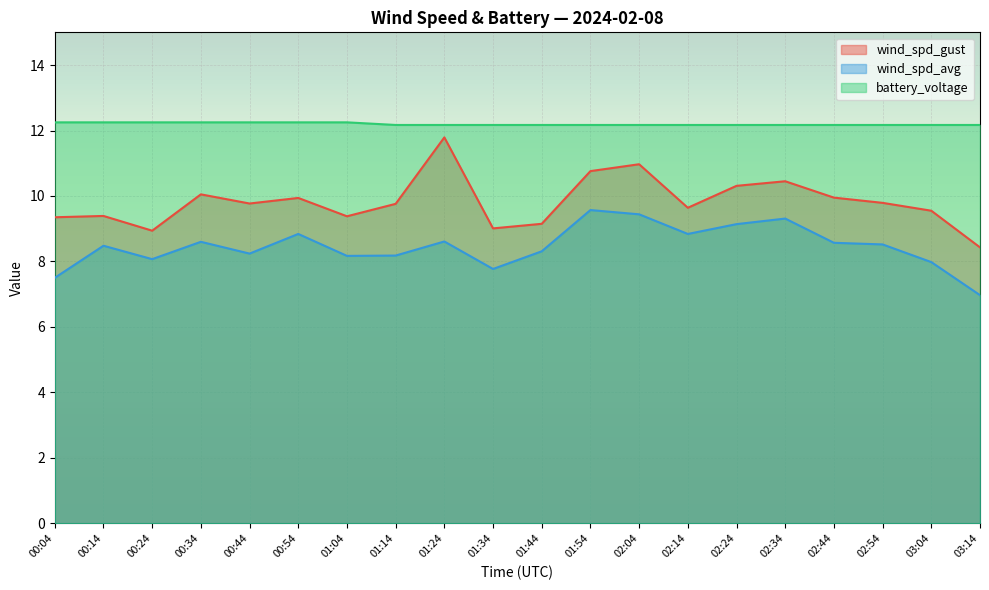

What is the difference between the highest and lowest values at 01:54?

2.6